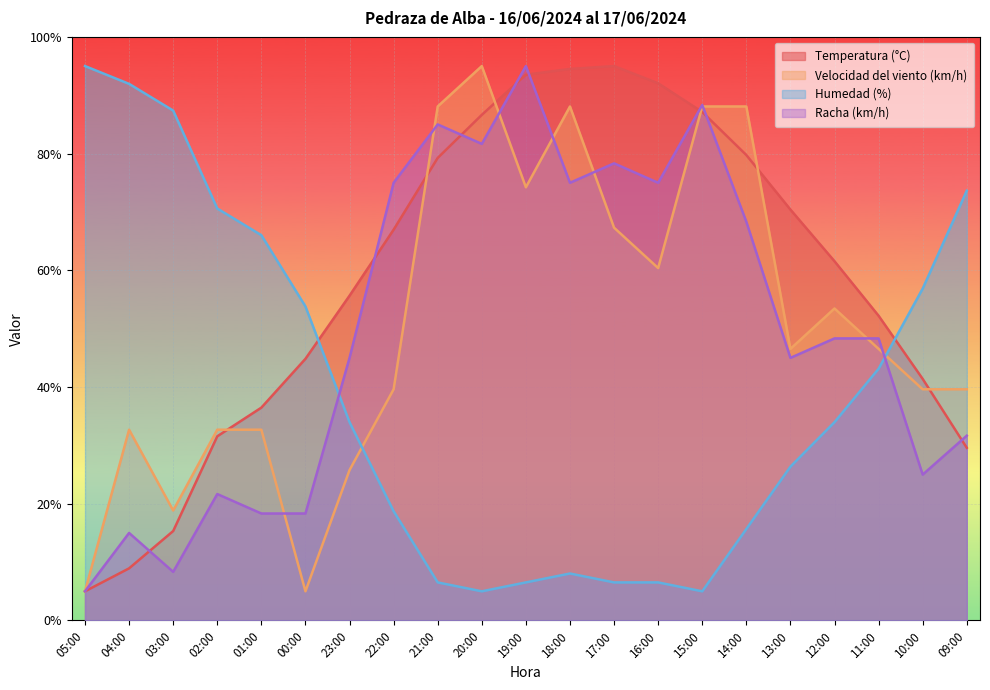

How many times do Temperatura (°C) and Velocidad del viento (km/h) cross each other?

6